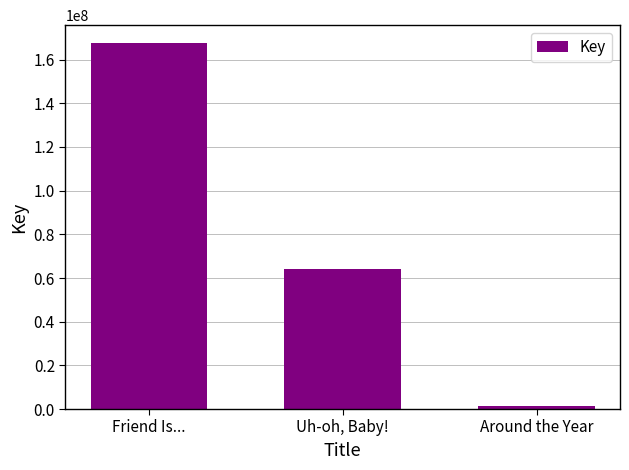

Count the values in the range 1461378 to 167415983.

3